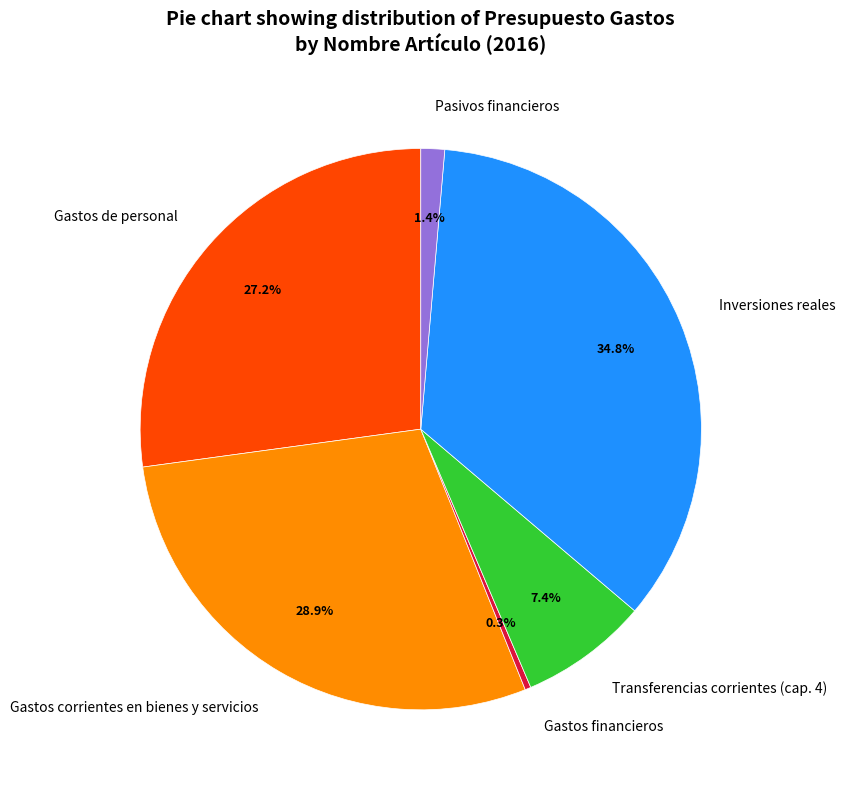

What portion of the pie excludes Pasivos financieros?

98.6%